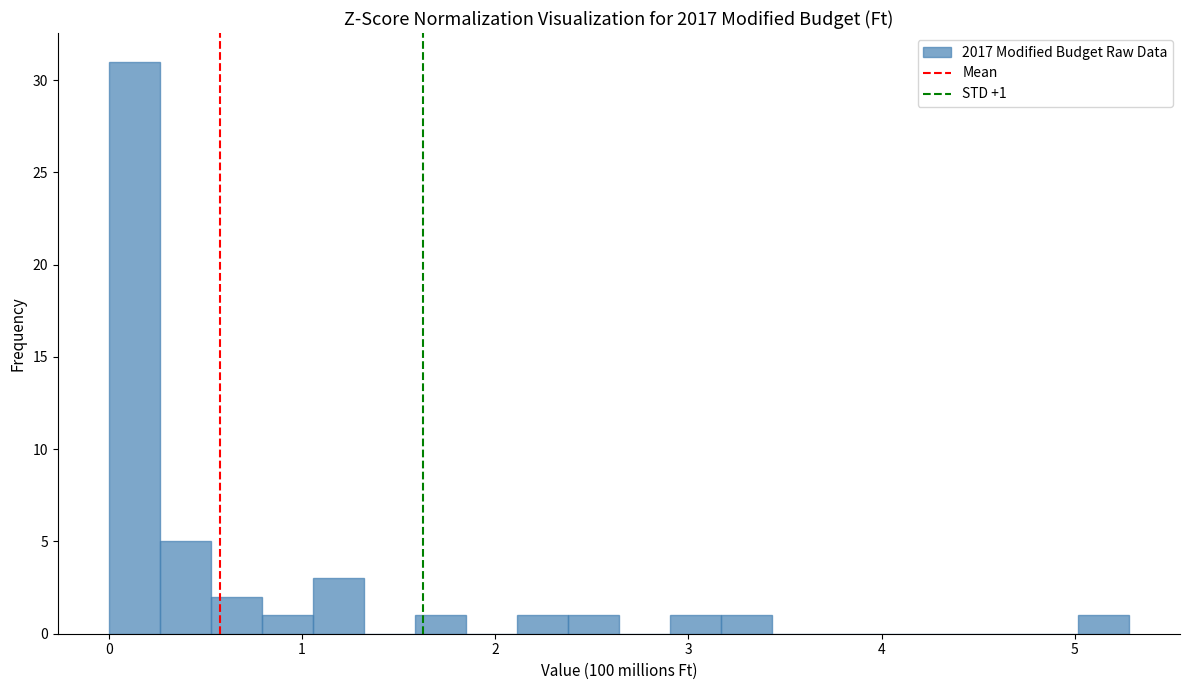

Read against the x-axis, roughly where is the centre of the tallest bar?

0.1